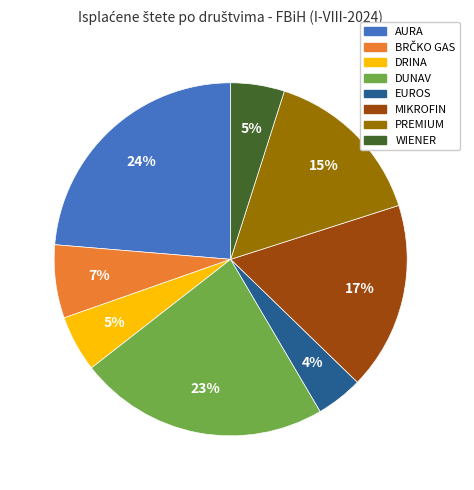

Is the sum of DRINA and WIENER greater than half?

No